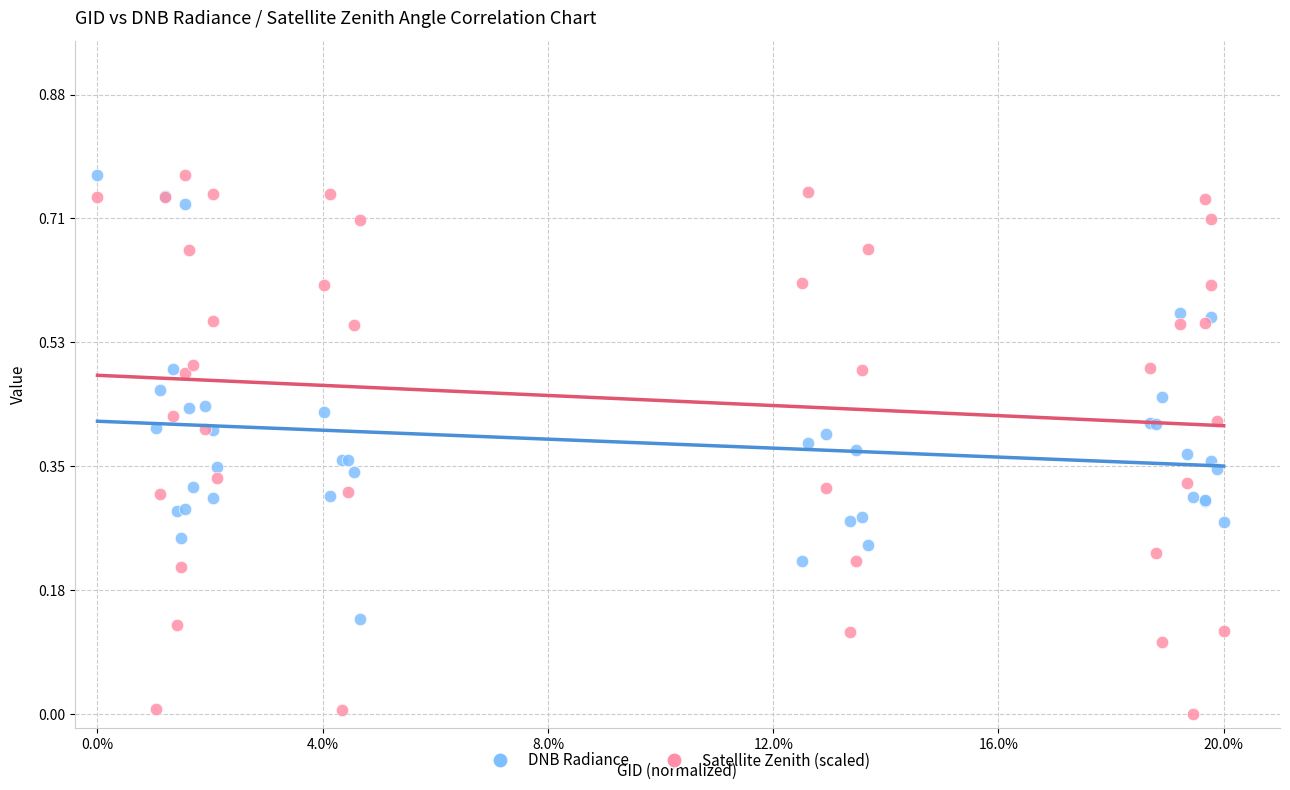

Which series has the widest spread of Y values?

Satellite Zenith (scaled)